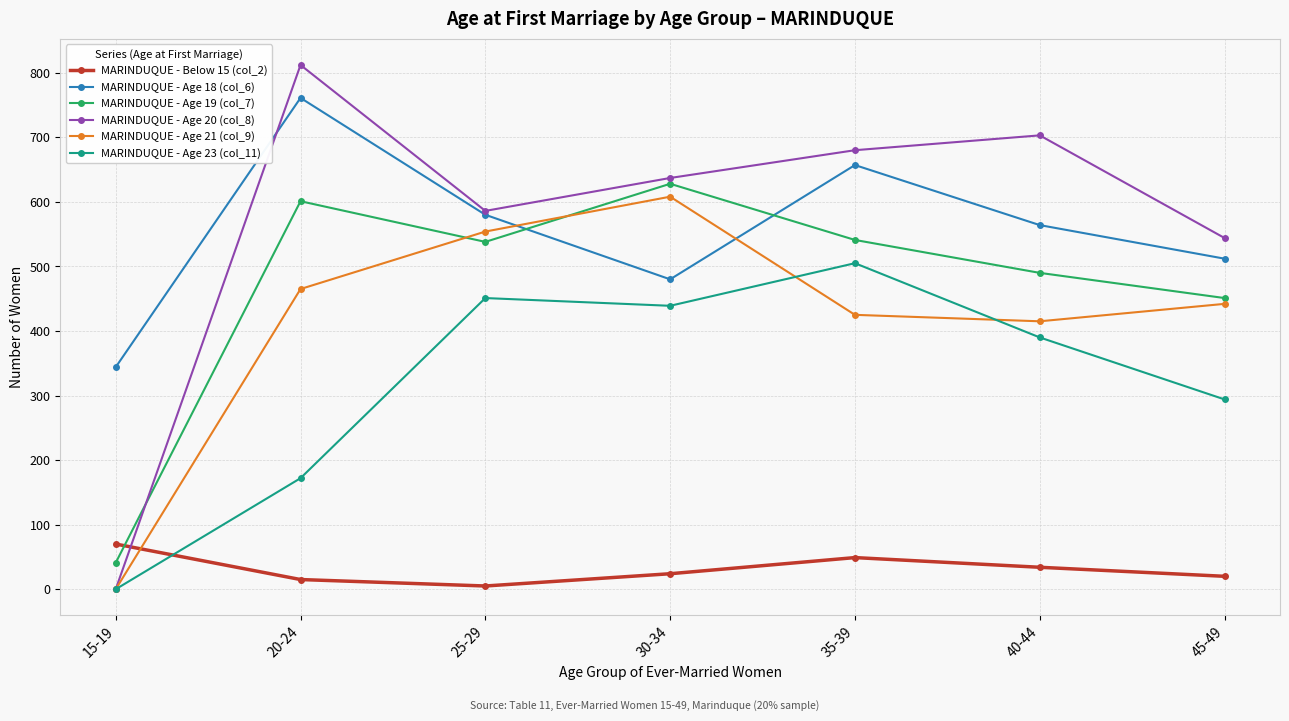

Count the number of categories in the chart.

7